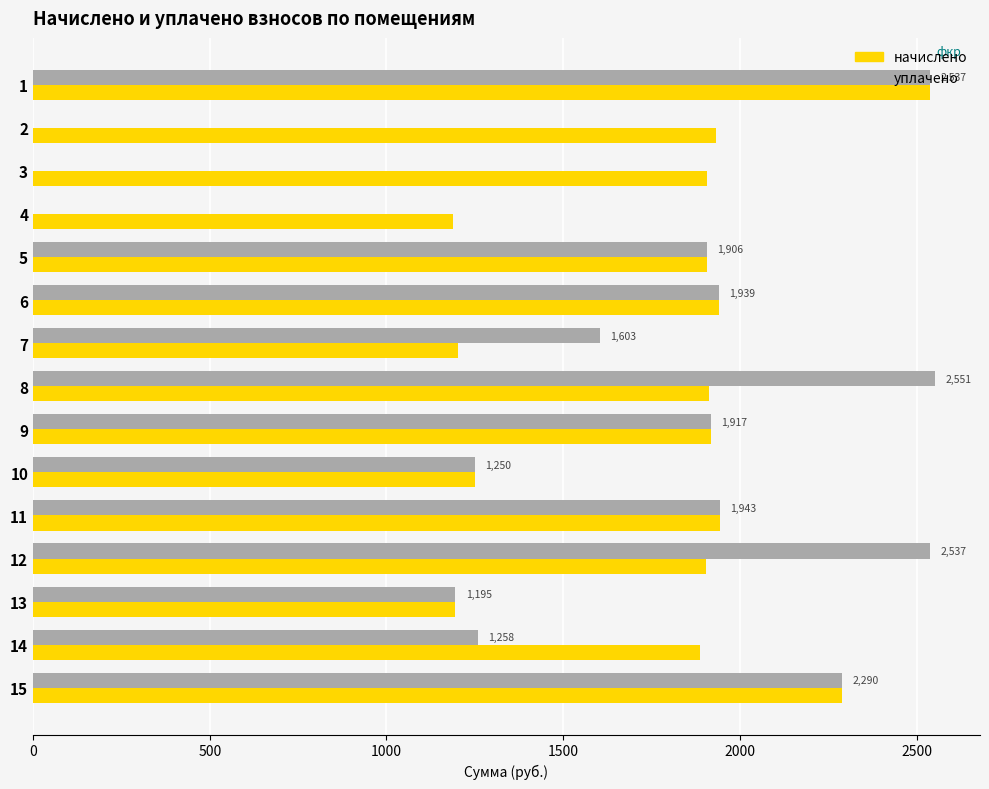

Which series has the largest range (max minus min)?

уплачено